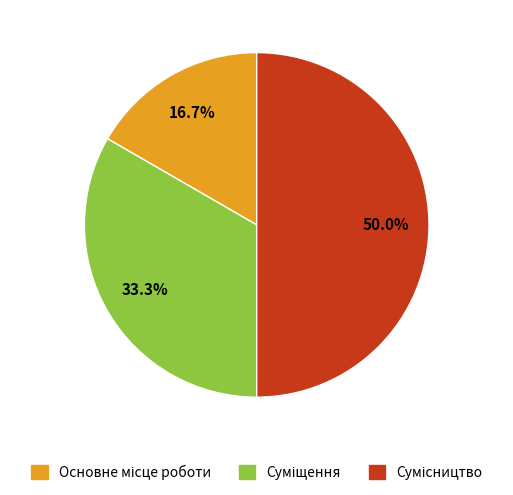

Count the number of slices in the pie.

3